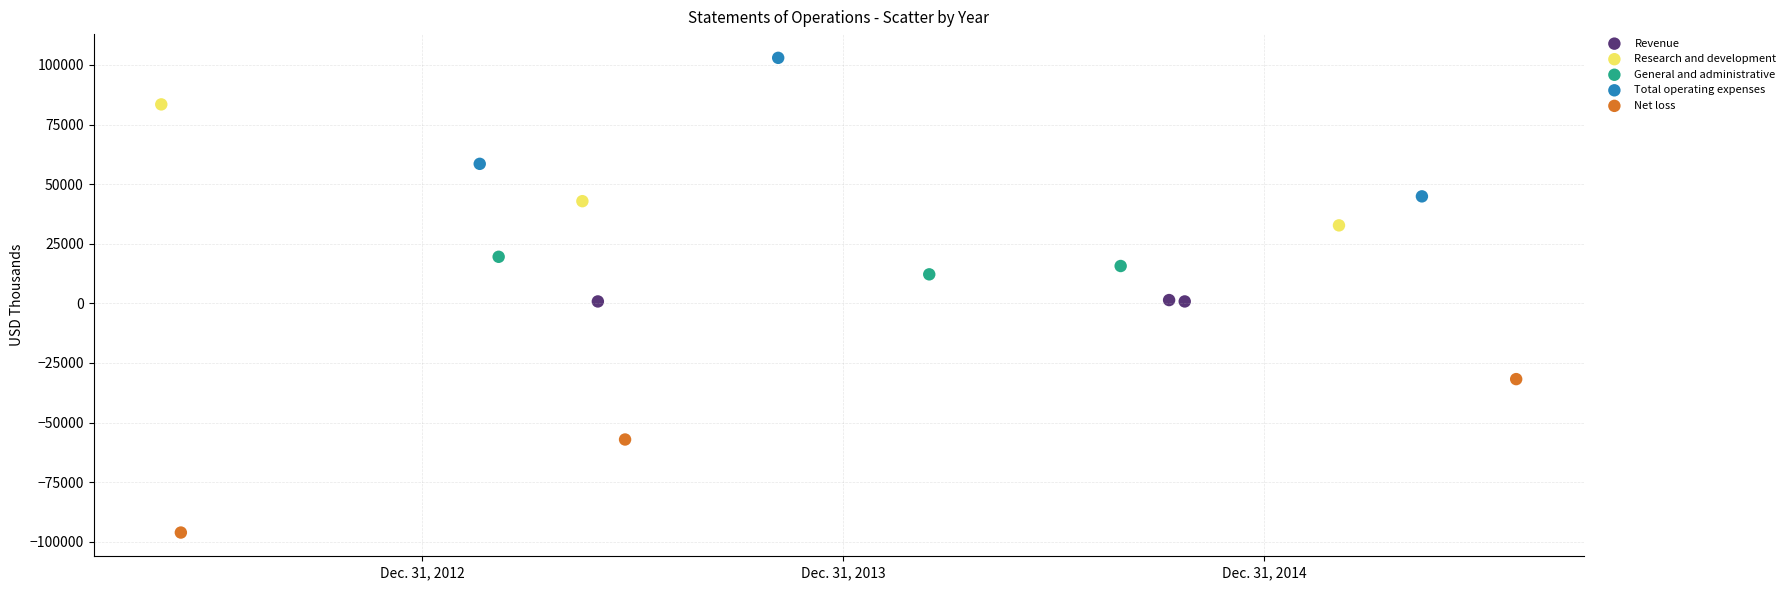

Which series reaches the maximum Y coordinate?

Total operating expenses